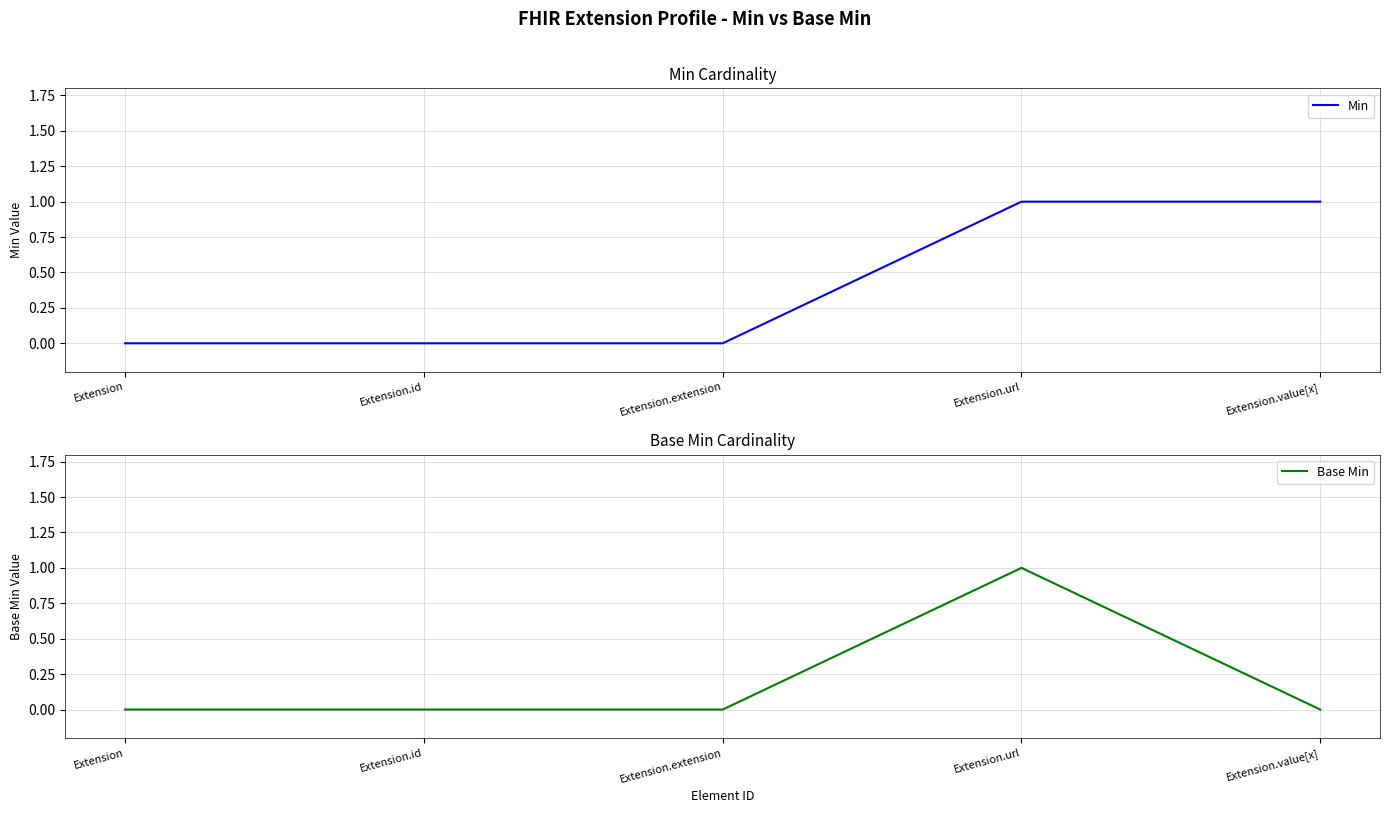

How many lines are shown in the chart?

2